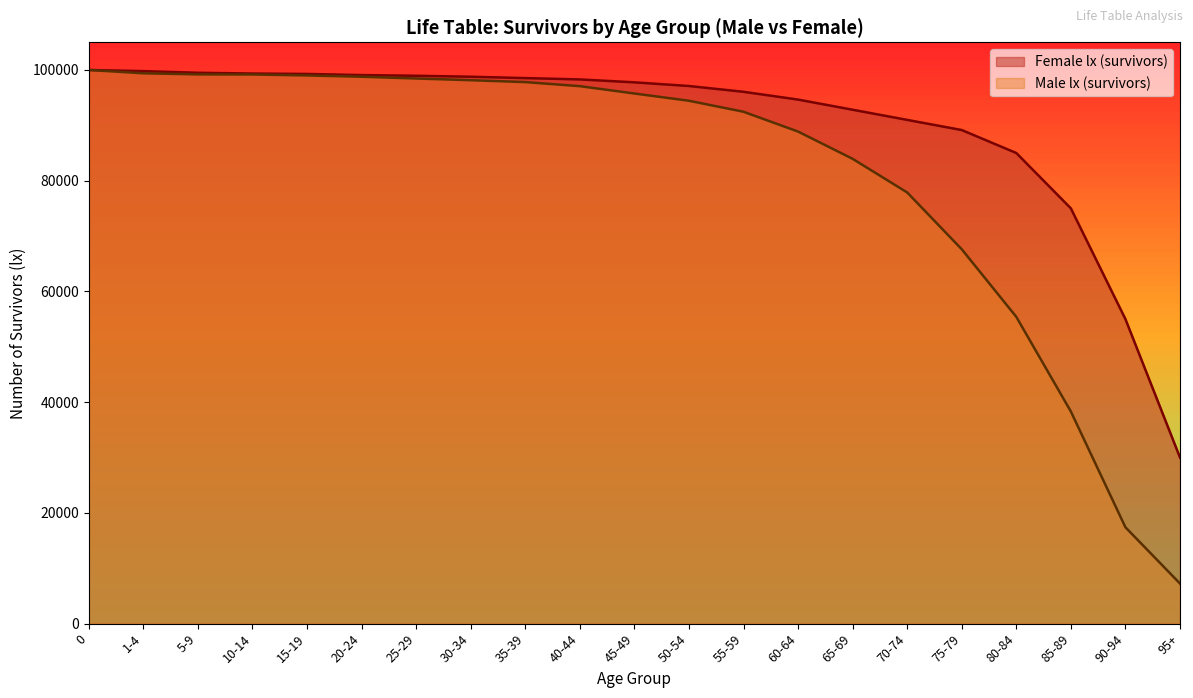

Read the value at 70-74, to the nearest 100.

77900